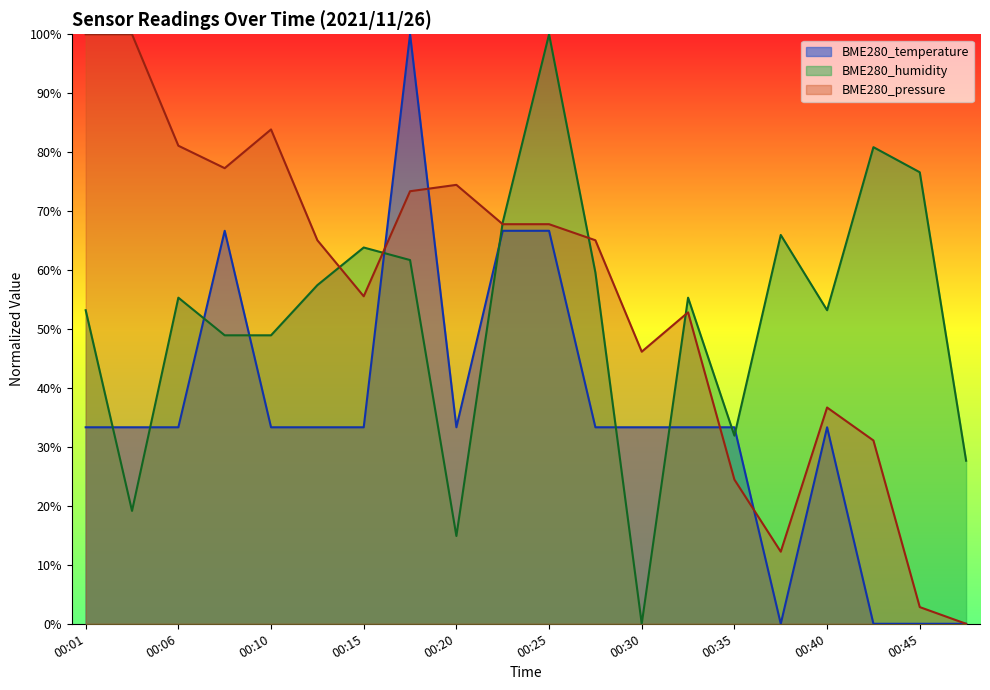

At which label does BME280_temperature reach its peak?

00:18